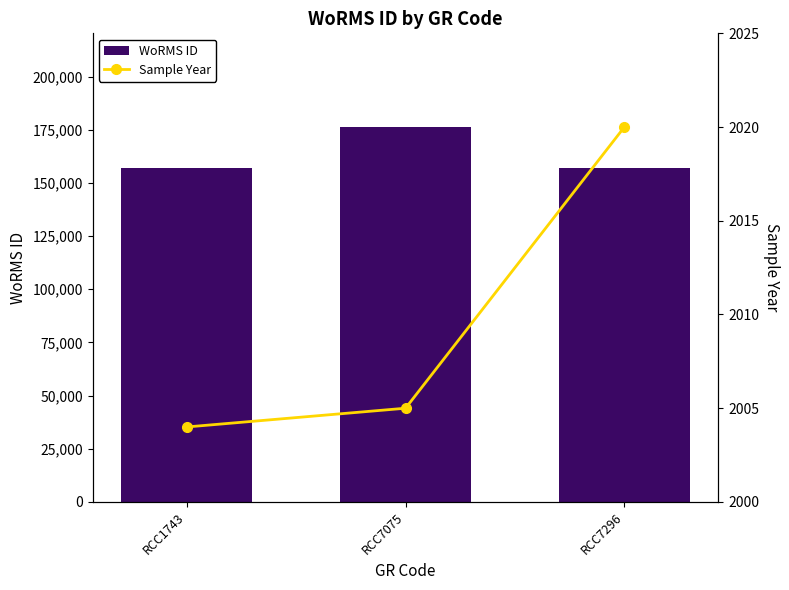

Is it true that WoRMS ID equals 157059 at RCC1743?

True